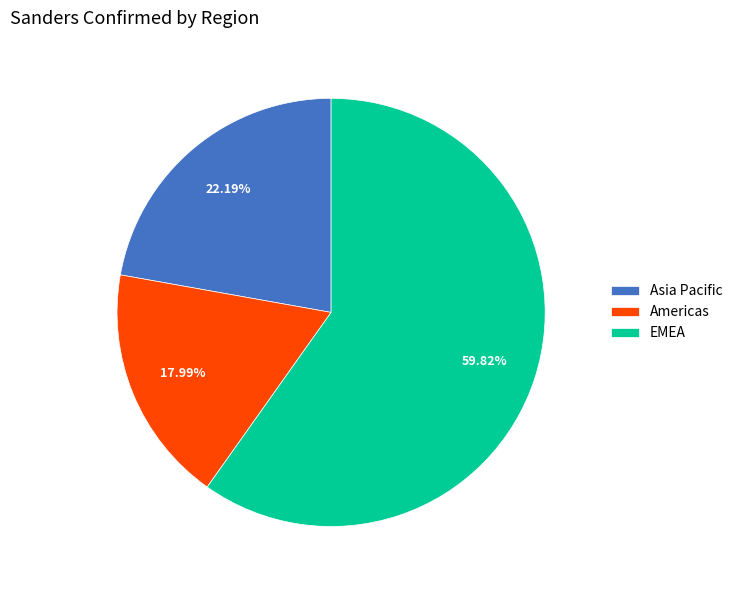

Approximately how many times larger is the value at Asia Pacific compared to EMEA?

0.4